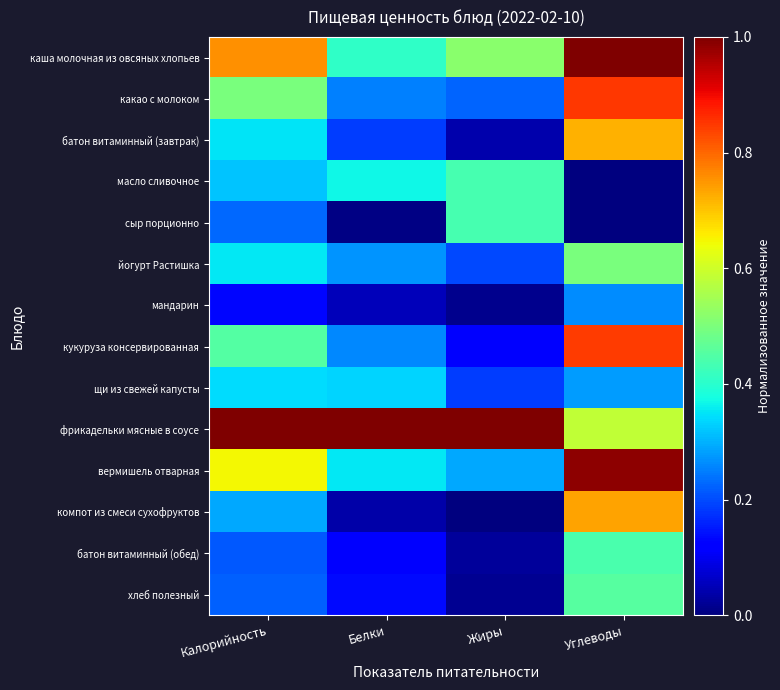

Rank the series at Белки from lowest to highest value.

сыр порционно, компот из смеси сухофруктов, мандарин, батон витаминный (обед), хлеб полезный, батон витаминный (завтрак), какао с молоком, кукуруза консервированная, йогурт Растишка, щи из свежей капусты, вермишель отварная, масло сливочное, каша молочная из овсяных хлопьев, фрикадельки мясные в соусе